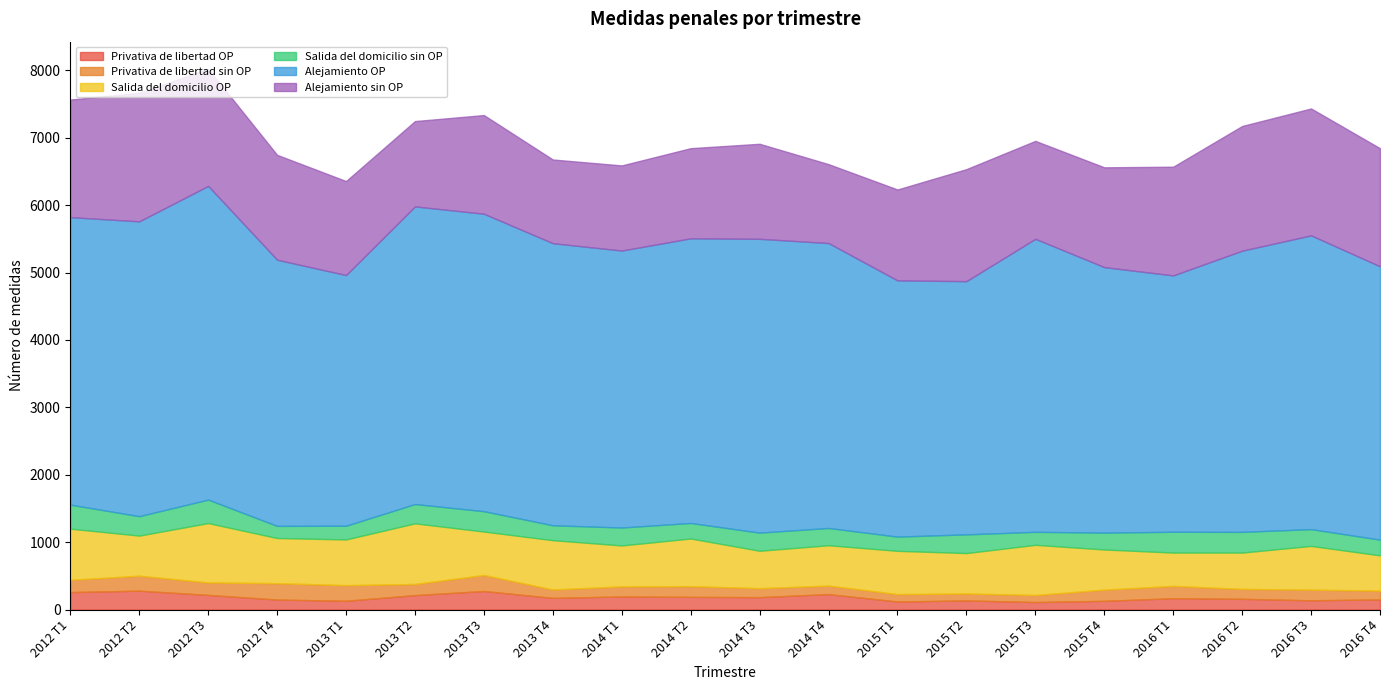

What is the label of the 19th point from the right?

2012 T2